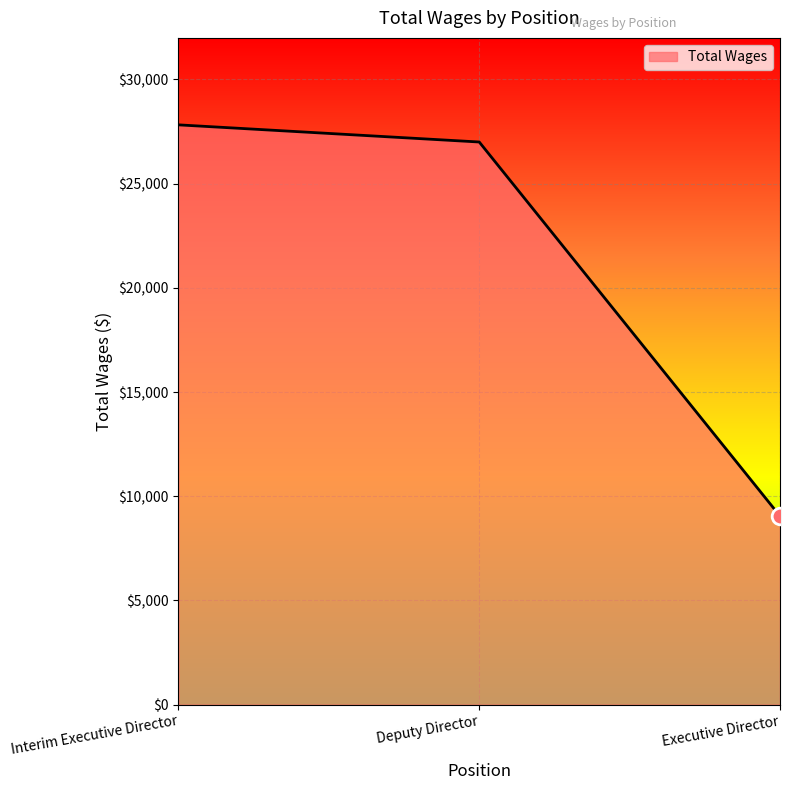

Approximately how many times larger is the value at Interim Executive Director compared to Deputy Director?

1.0